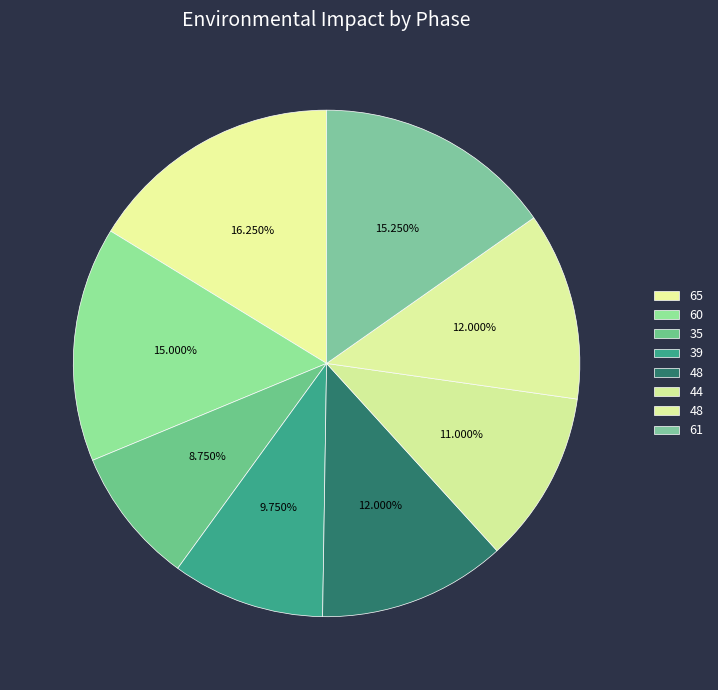

How many slices are in this pie chart?

8